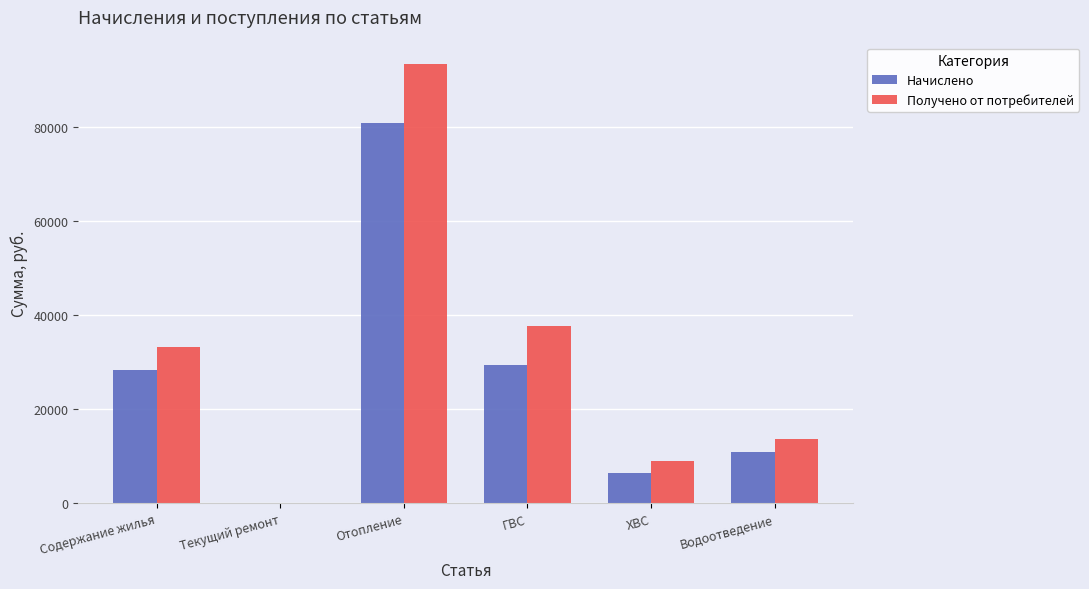

How many groups of bars are there?

6